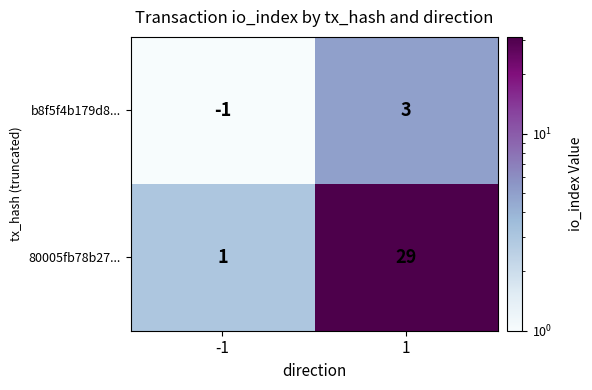

Which series has the widest spread of values?

80005fb78b27...